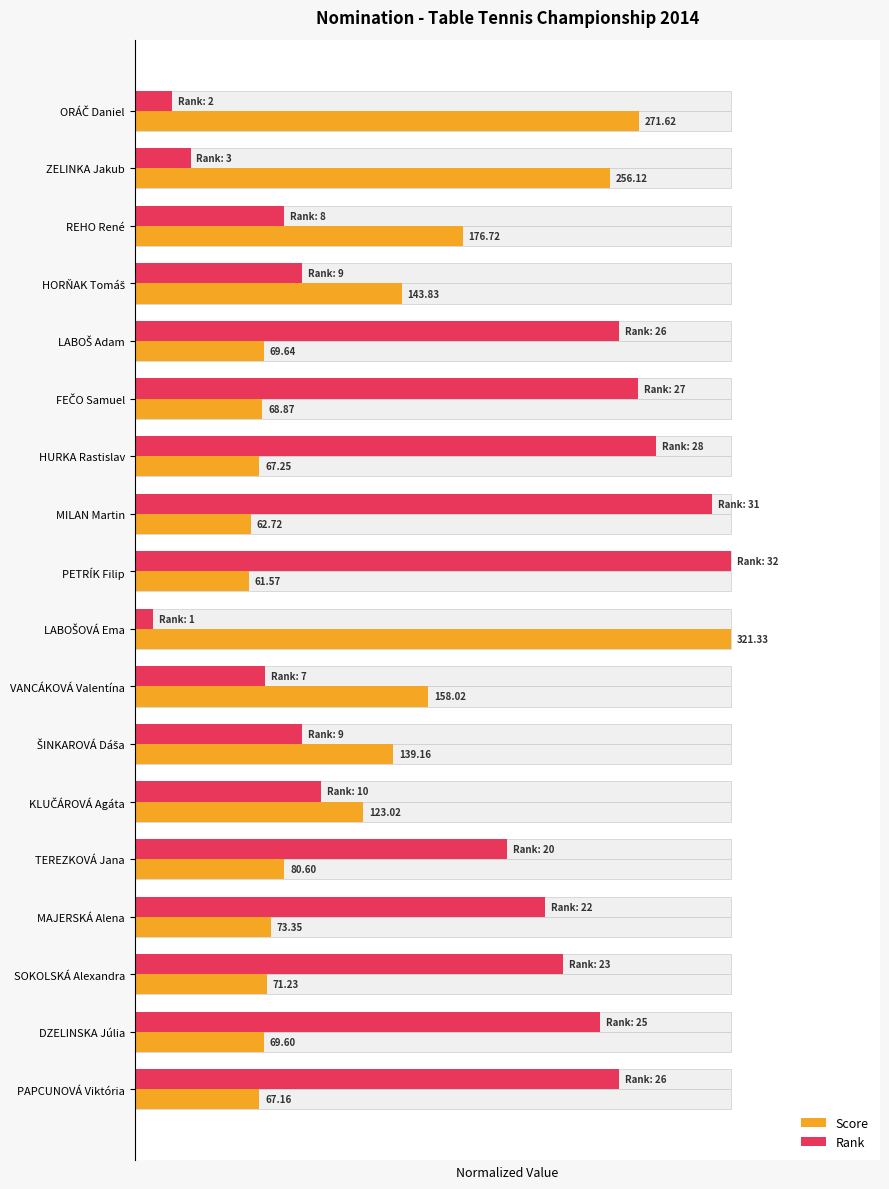

True or false: Rank has a value of 0.4 at ŠINKAROVÁ Dáša.

False